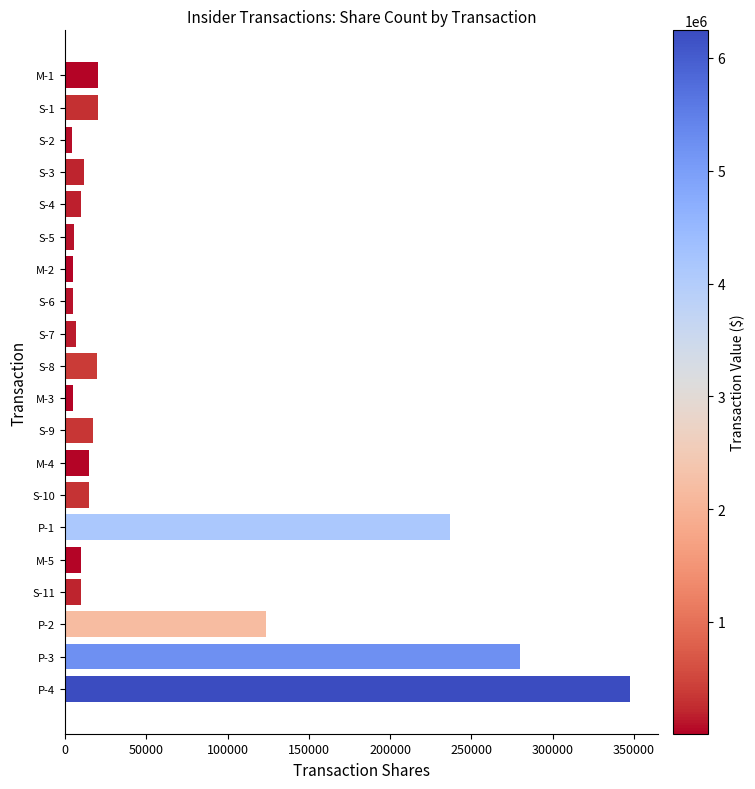

What is the difference between the maximum and second lowest values?

342802